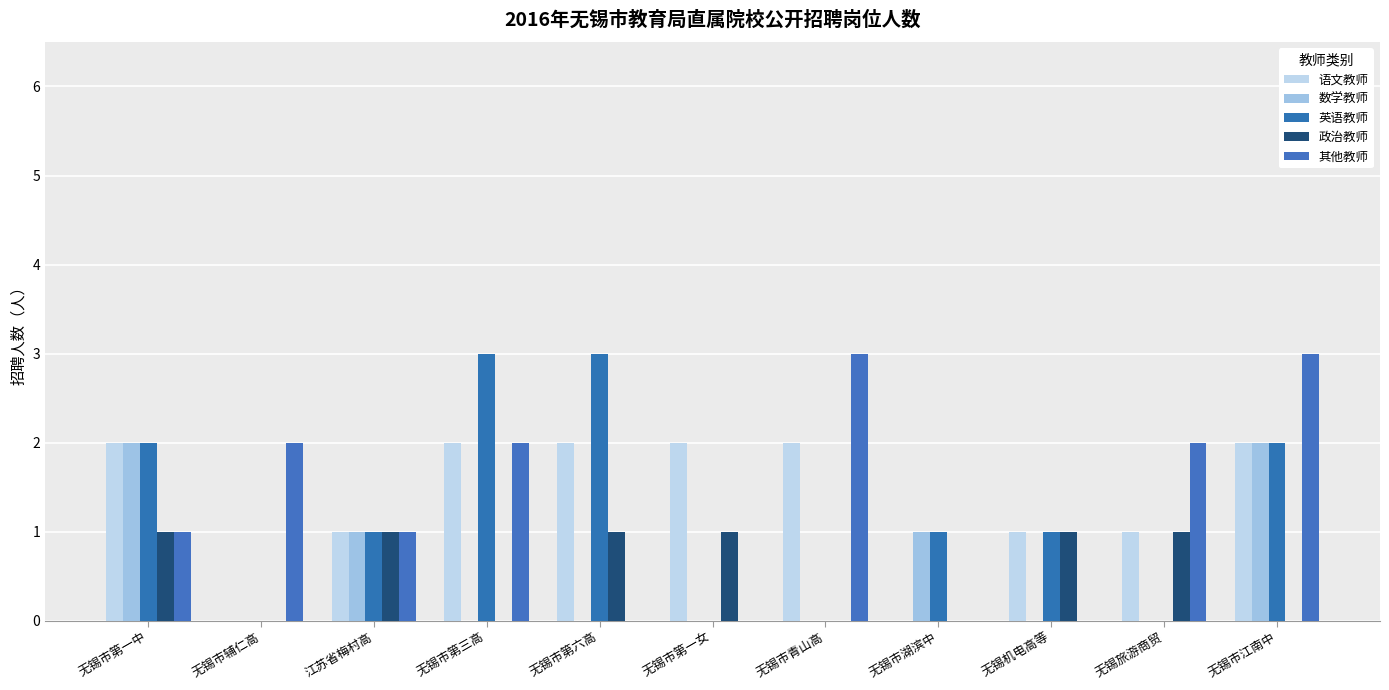

What is the total value across all series at 无锡机电高等?

3